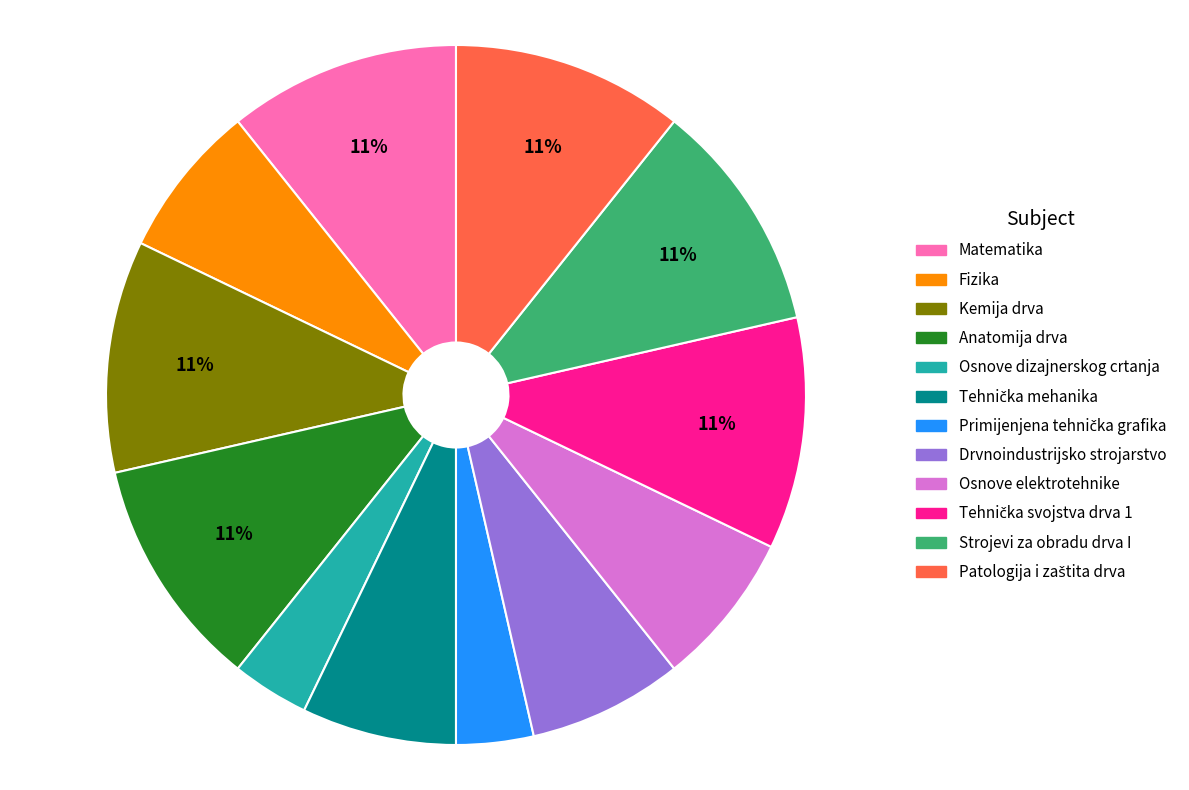

How many slices are in this pie chart?

12